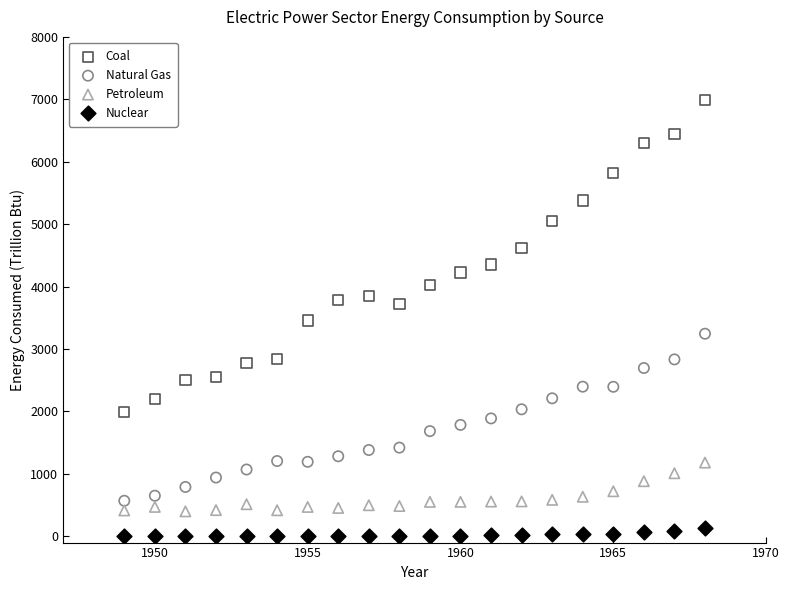

What are all the series names shown in the legend?

Coal, Natural Gas, Petroleum, Nuclear